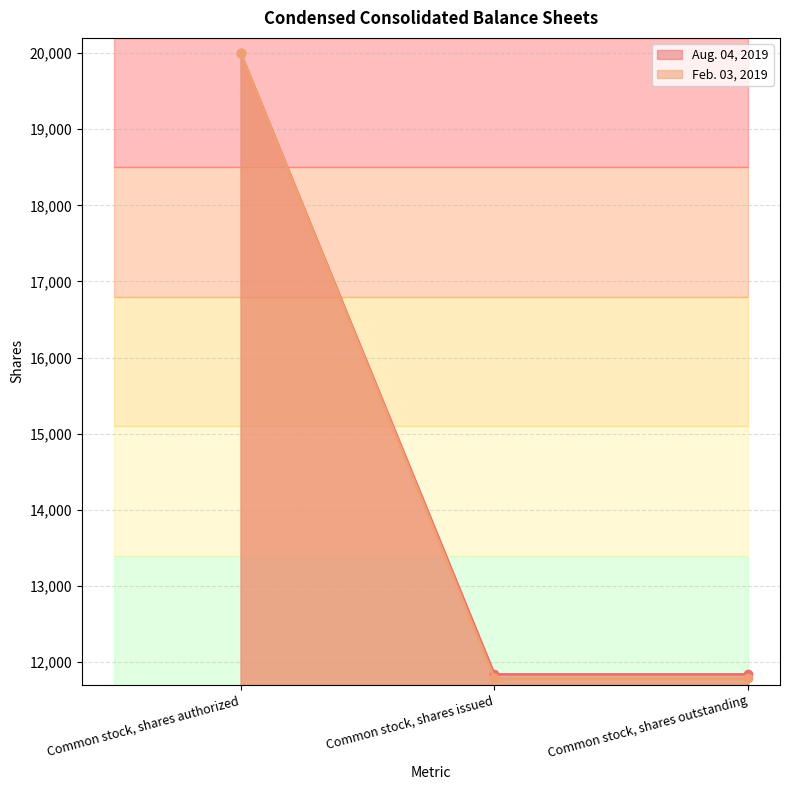

What position from the left is Common stock, shares outstanding?

3